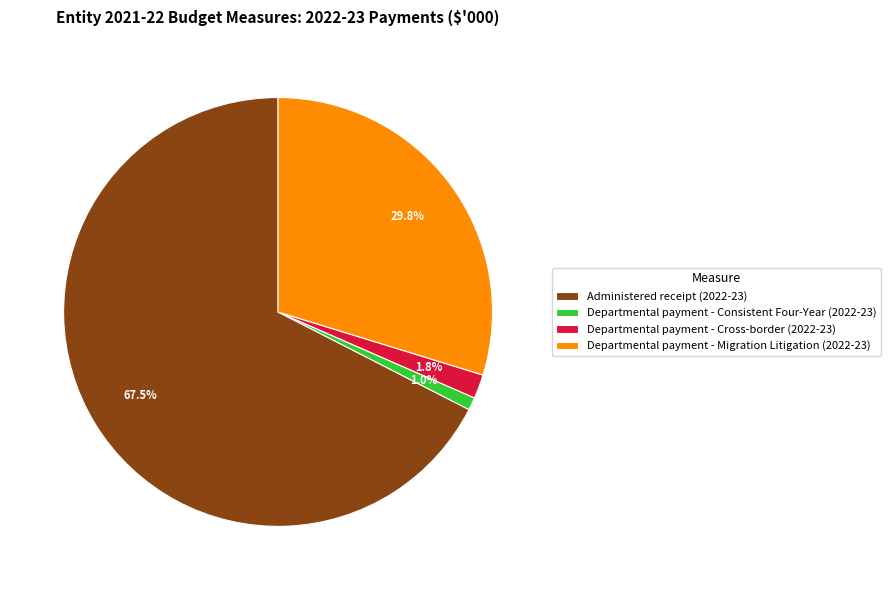

Does any single category account for the majority?

Yes